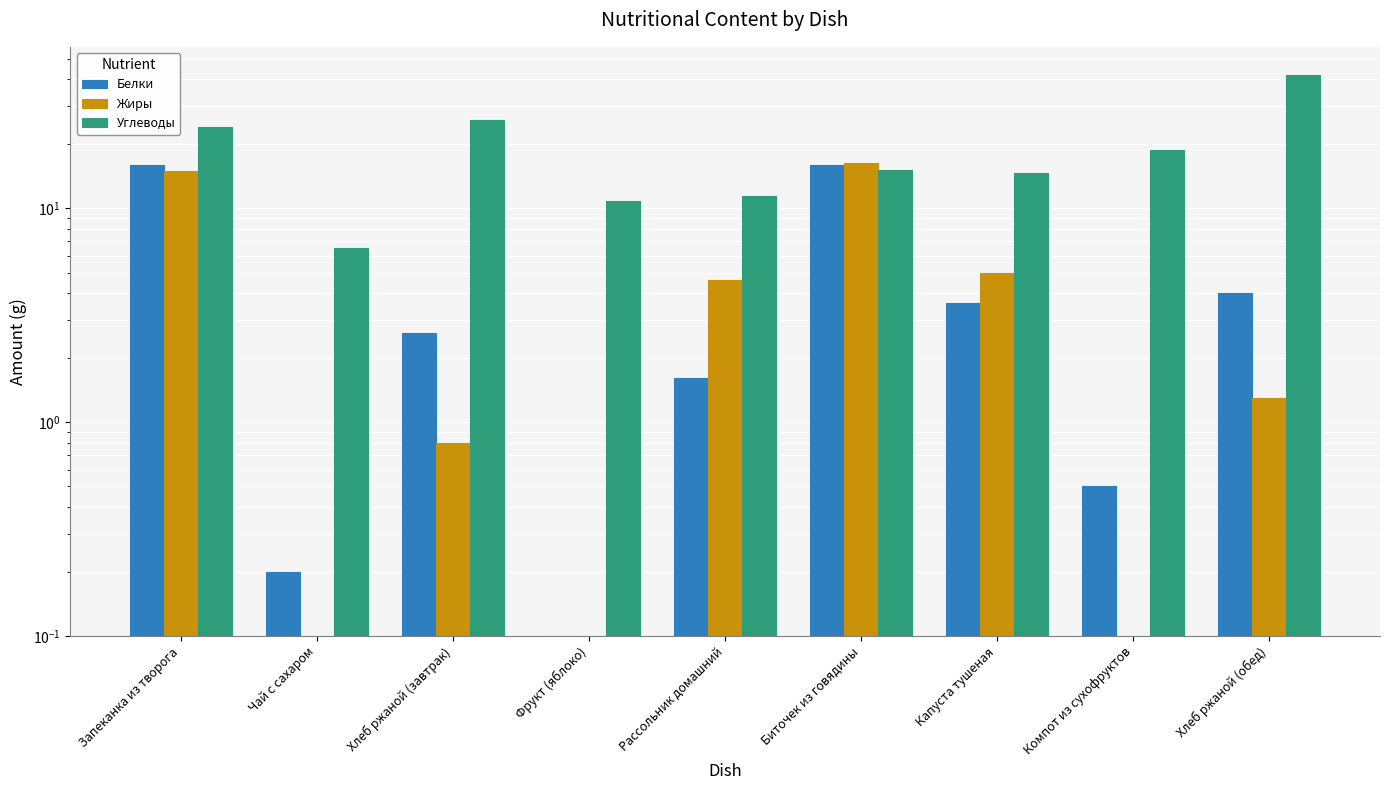

The value of Белки at Биточек из говядины is 28.1. True or false?

False